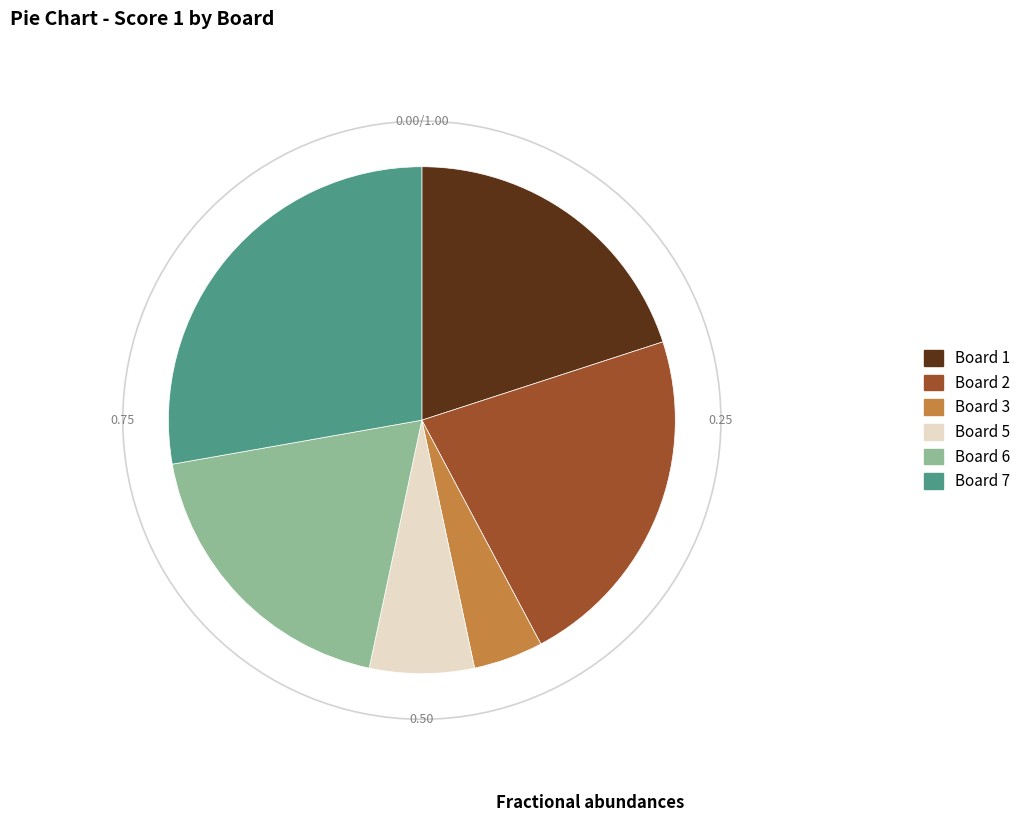

Is there any slice that represents more than half of the pie?

No